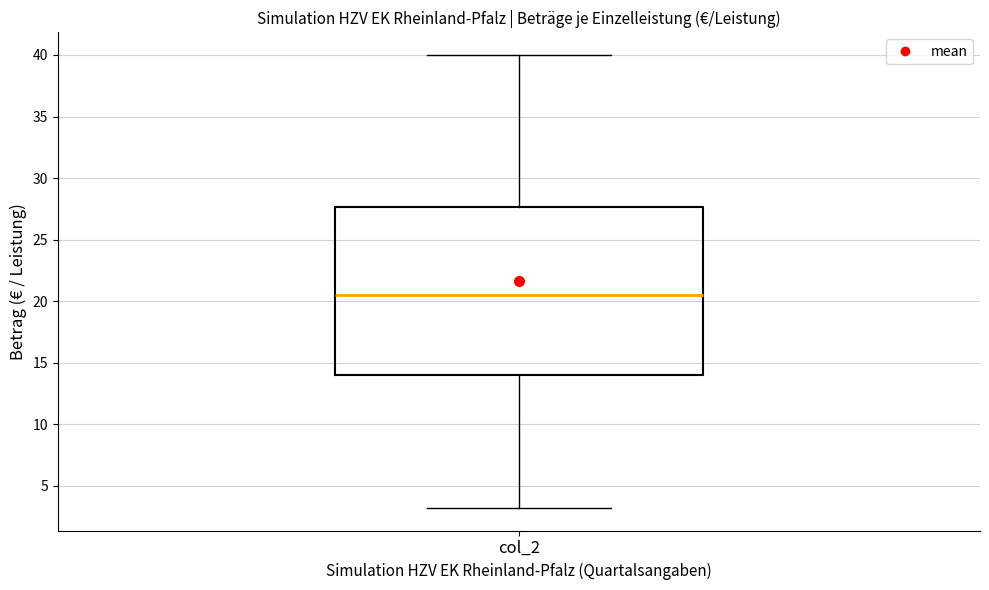

Read this box plot against the y-axis: the position of the median line, the range covered by the box, and the ends of both whiskers. The values are not printed on the chart, so give them approximately, as read against the axis.

median 20.5, box 14.0 to 27.5, whiskers 3.0 to 40.0